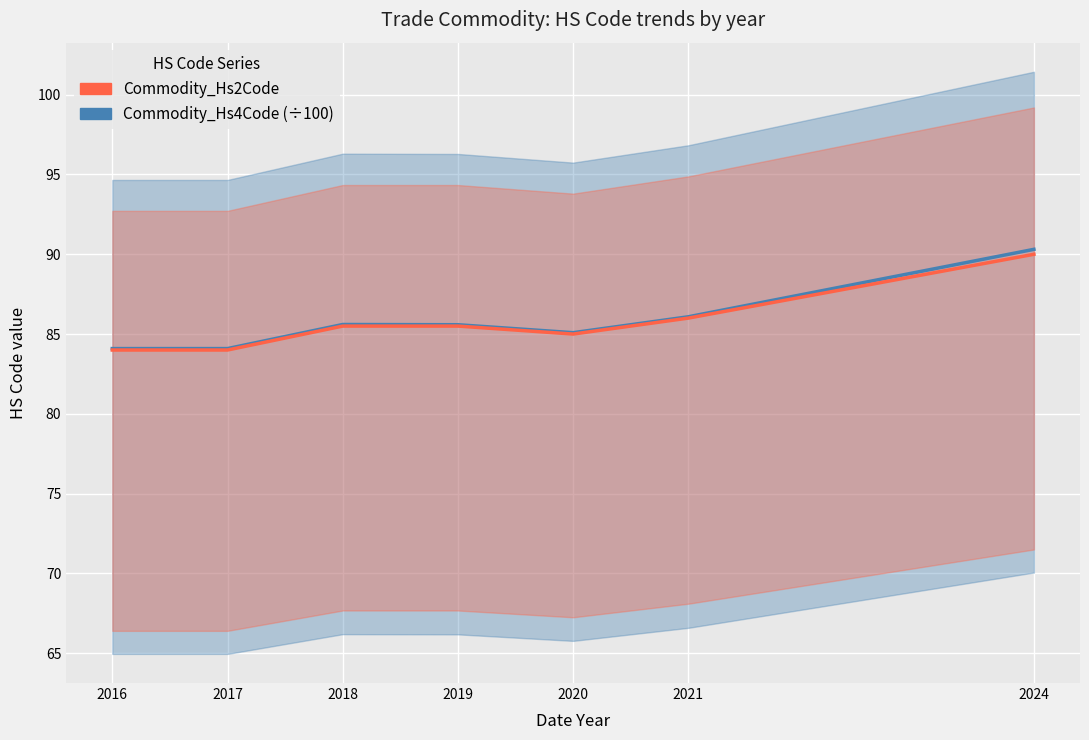

Between 2018 and 2024, which series saw the biggest shift?

Commodity_Hs4Code (÷100)